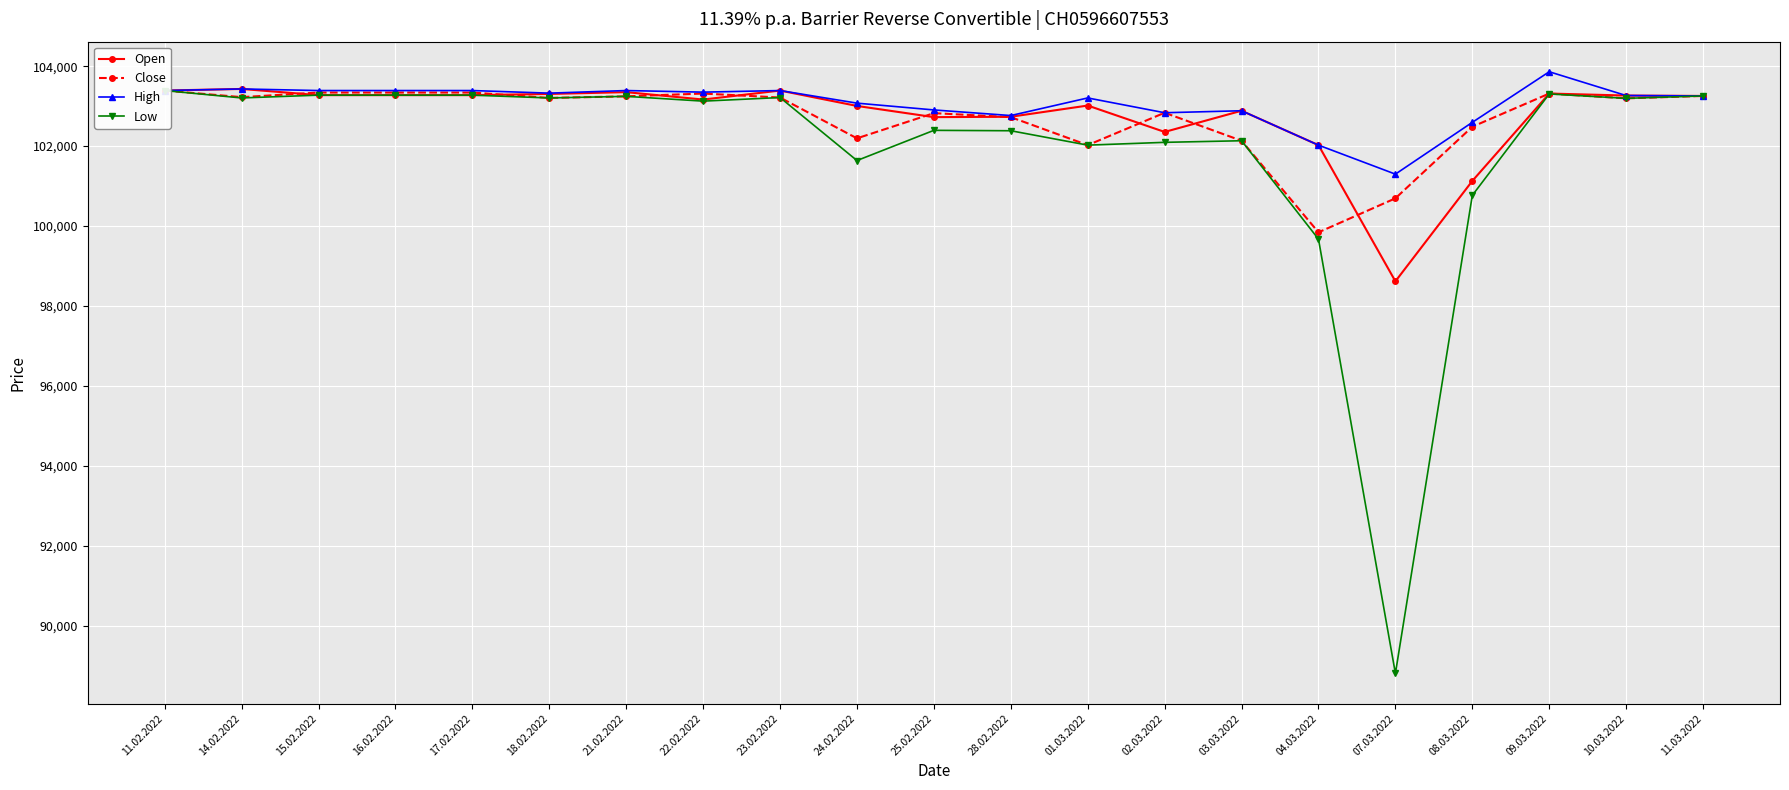

What is the value of the Open point at the 8th from the left?

103165